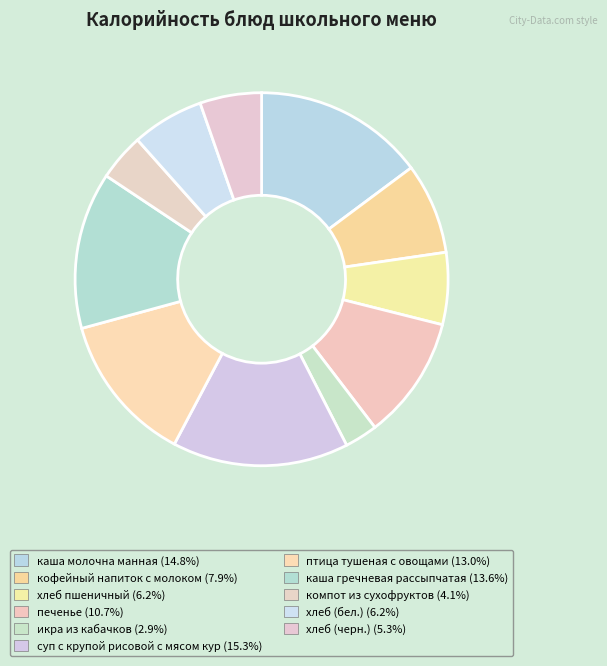

Is there a majority slice in this chart?

No